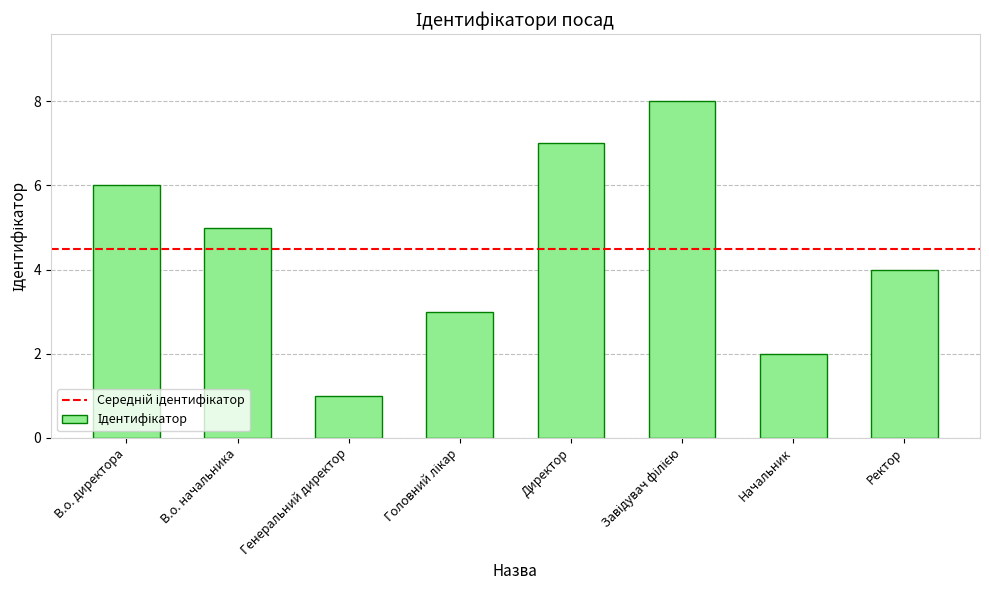

Which has a higher value, В.о. начальника or Начальник?

В.о. начальника